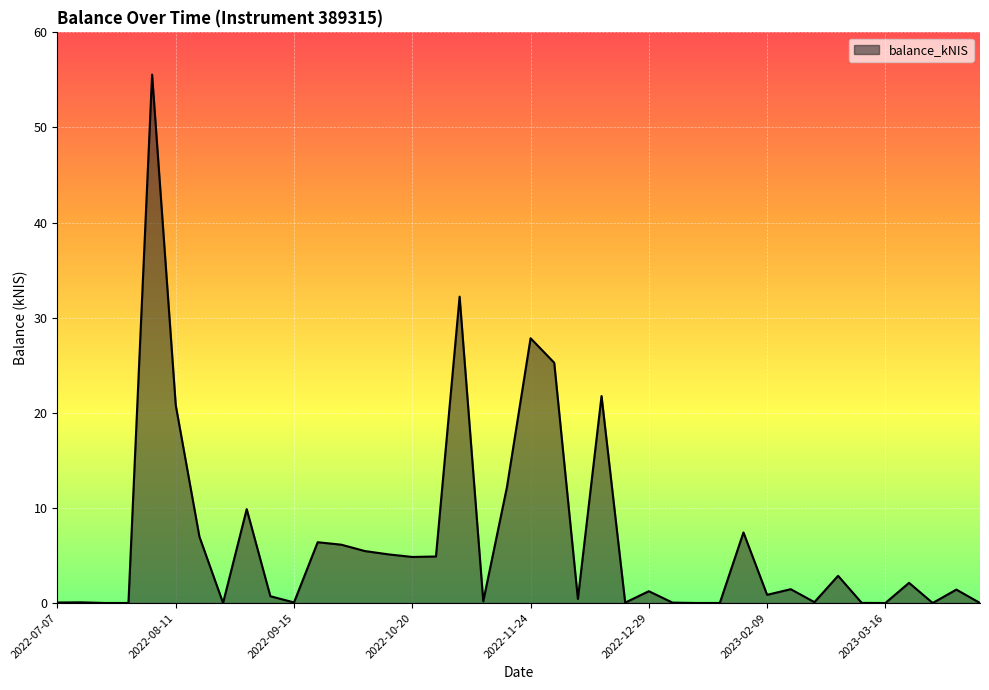

What is the maximum value shown in the chart?

55.6